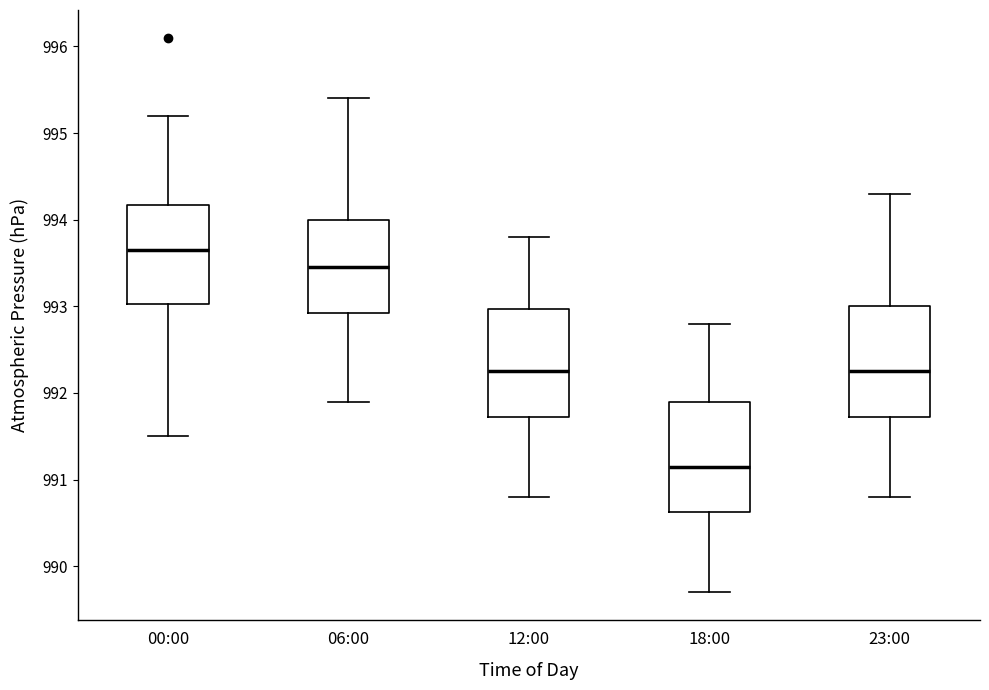

Which box has the lowest median line?

18:00